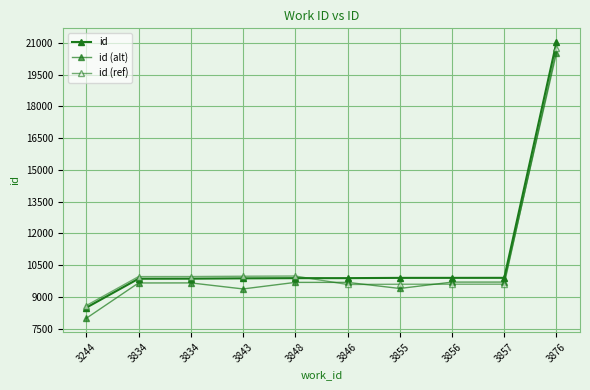

Reading left to right, list all the values displayed in this chart.

id: 3244=8498	3834=9865	3834=9868	3843=9883	3848=9892	3846=9893	3855=9905	3856=9906	3857=9907	3876=21031
id (alt): 3244=7998	3834=9665	3834=9668	3843=9383	3848=9692	3846=9693	3855=9405	3856=9706	3857=9707	3876=20531
id (ref): 3244=8598	3834=9965	3834=9968	3843=9983	3848=9992	3846=9593	3855=9605	3856=9606	3857=9607	3876=20731